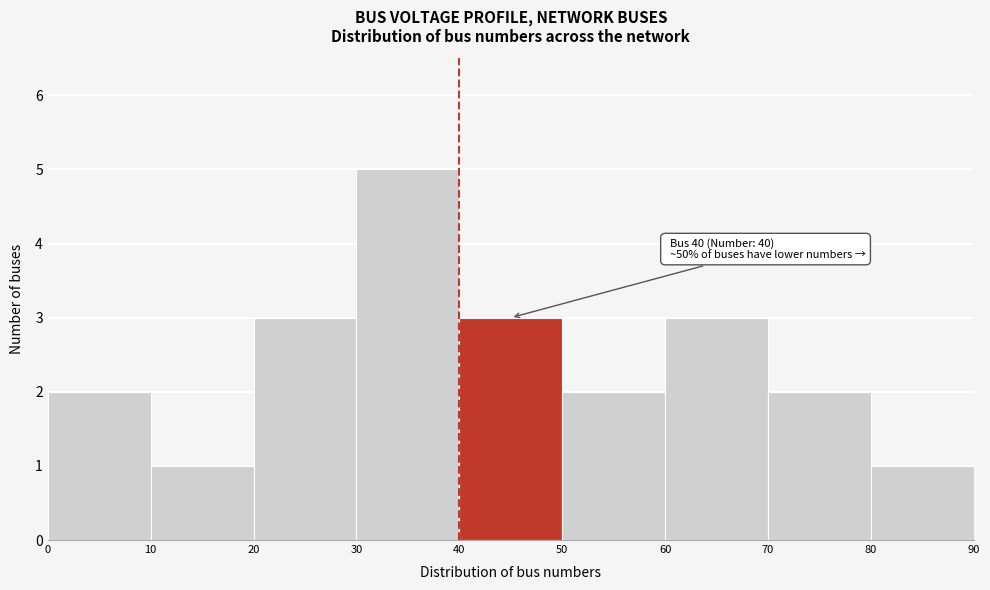

Over which range of the x-axis is the bar tallest?

30 to 40